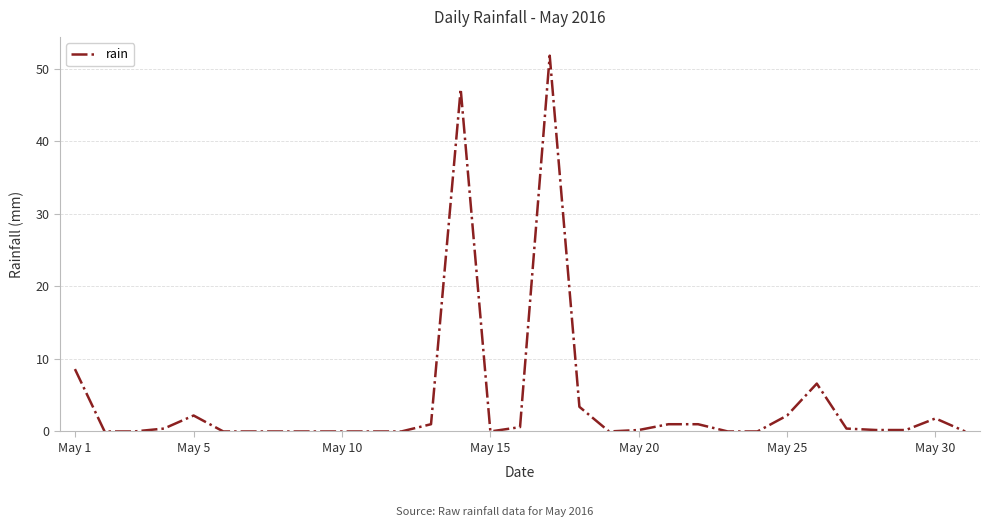

What is the difference between the maximum and minimum values?

51.8